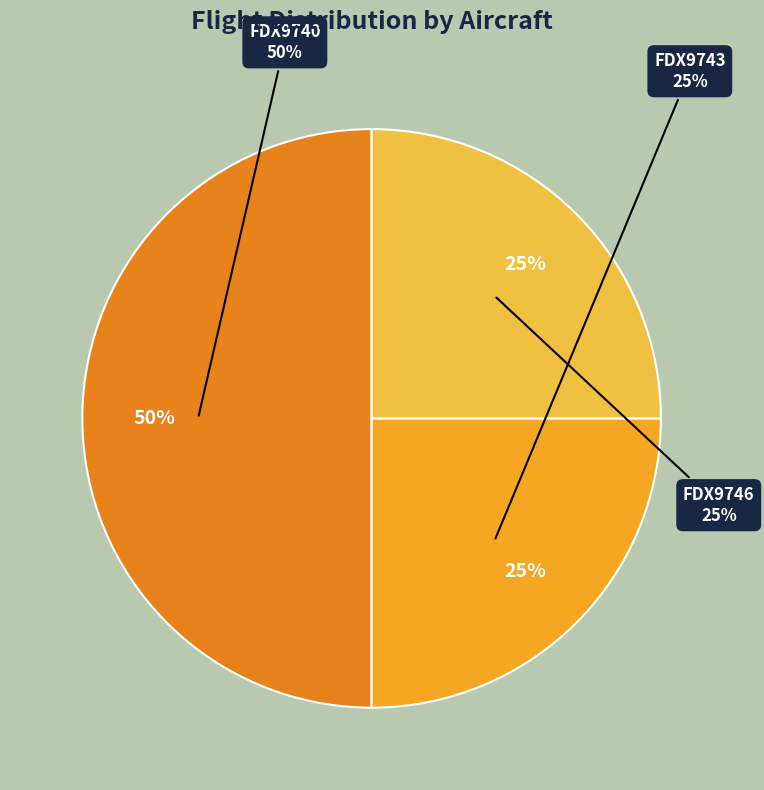

What is the ratio of the value at FDX9740 to the value at FDX9746?

2.0